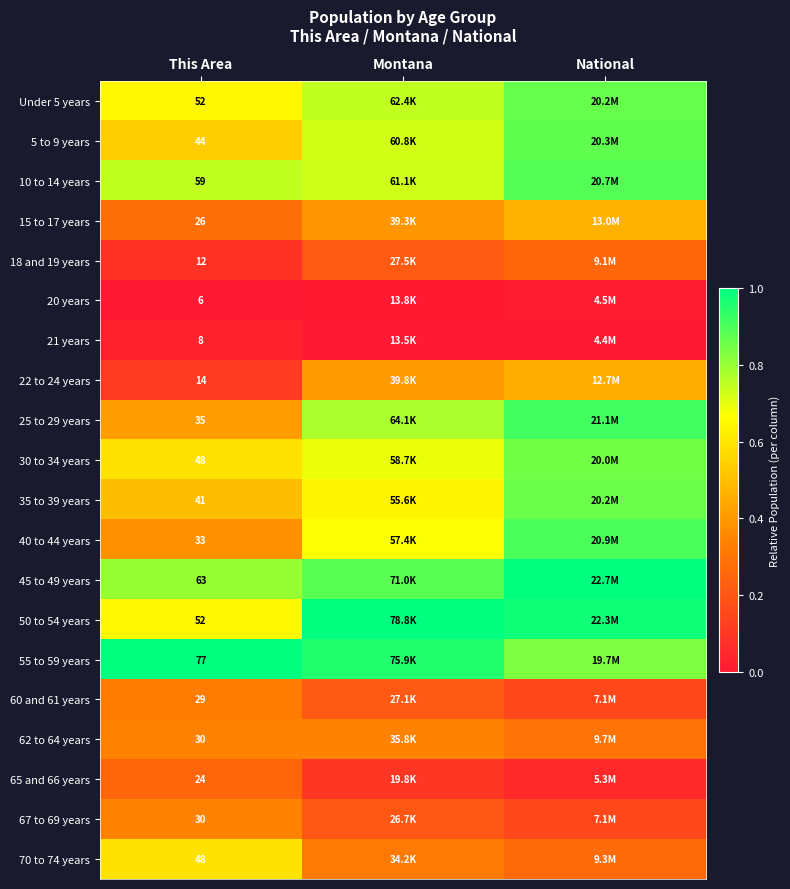

The value of 15 to 17 years at This Area is 0.4. True or false?

False